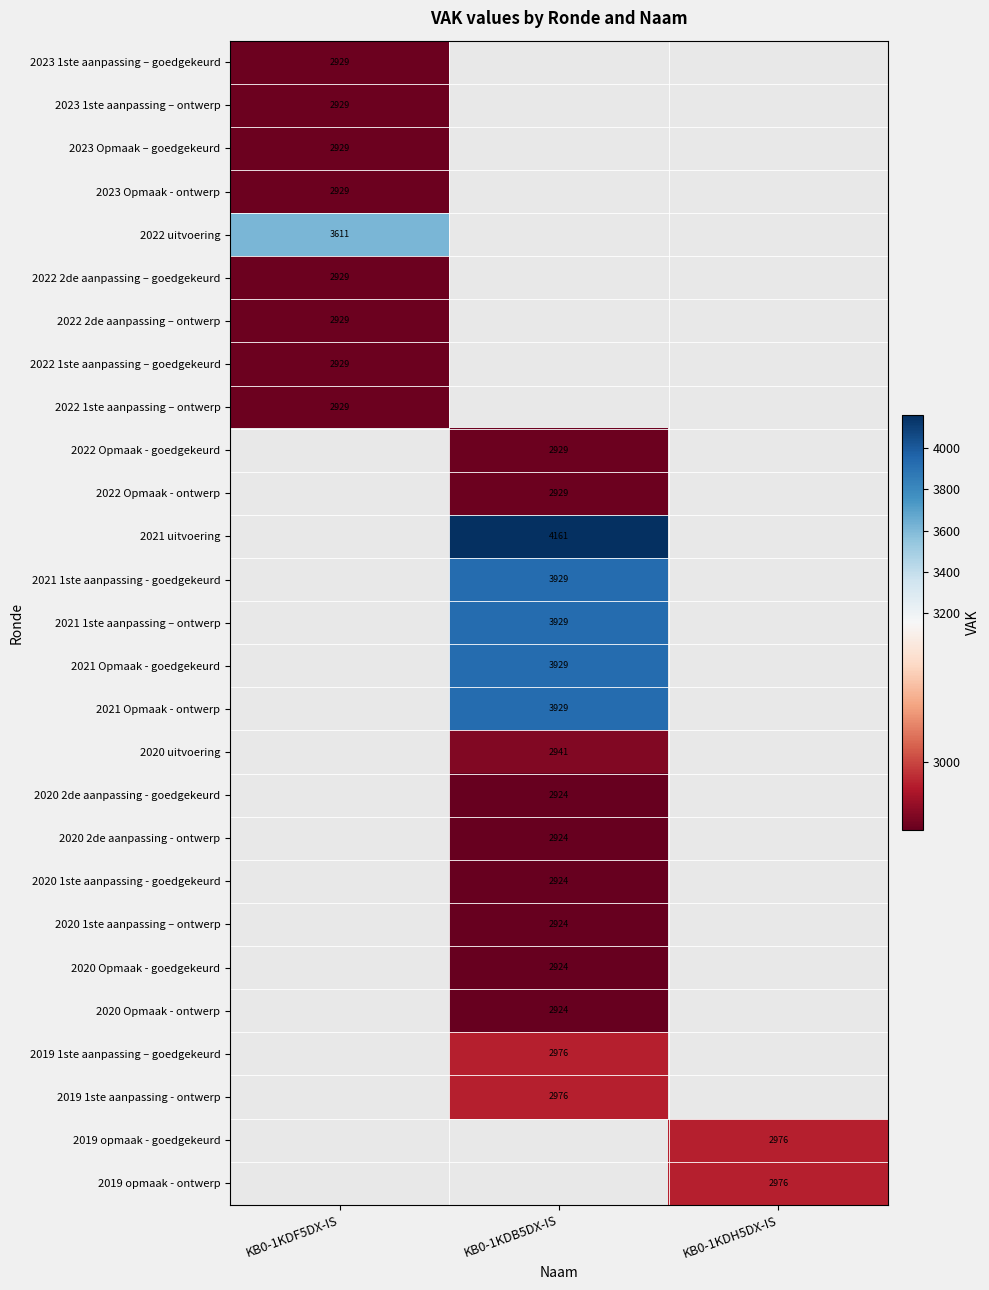

How many data points does each series have?

3